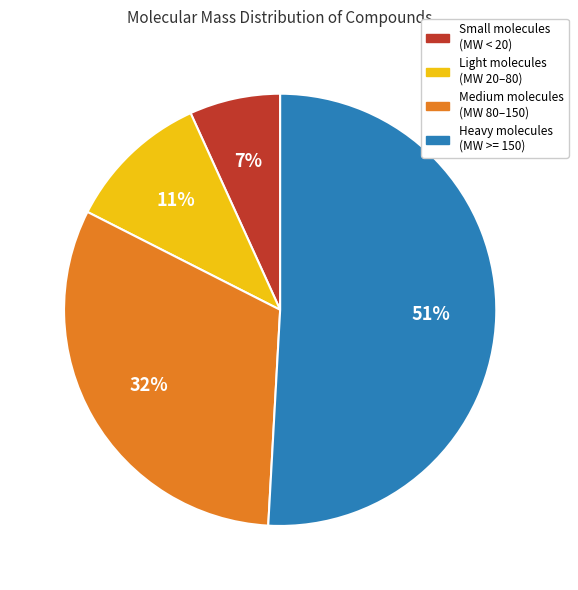

Is there any slice that represents more than half of the pie?

Yes